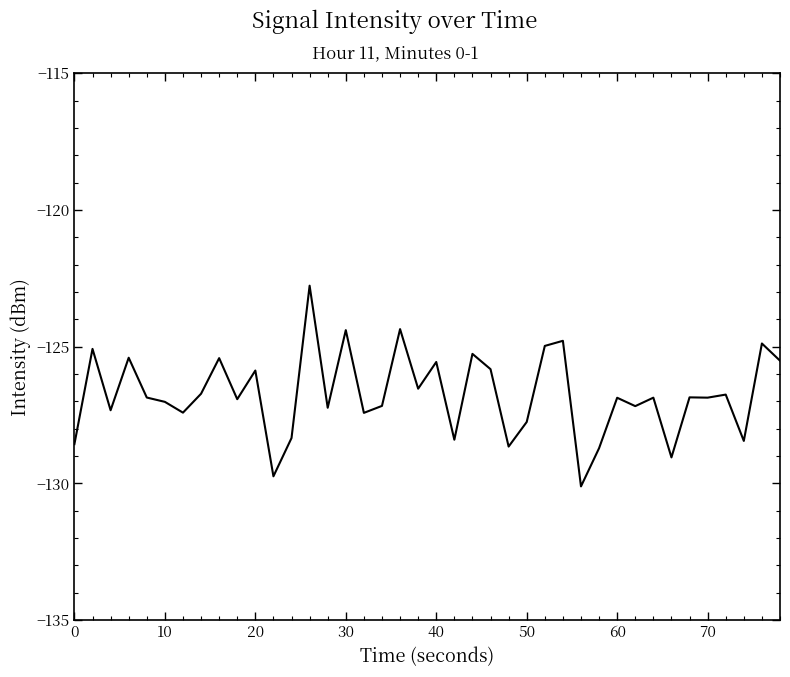

What is the difference between the maximum and minimum values?

7.3